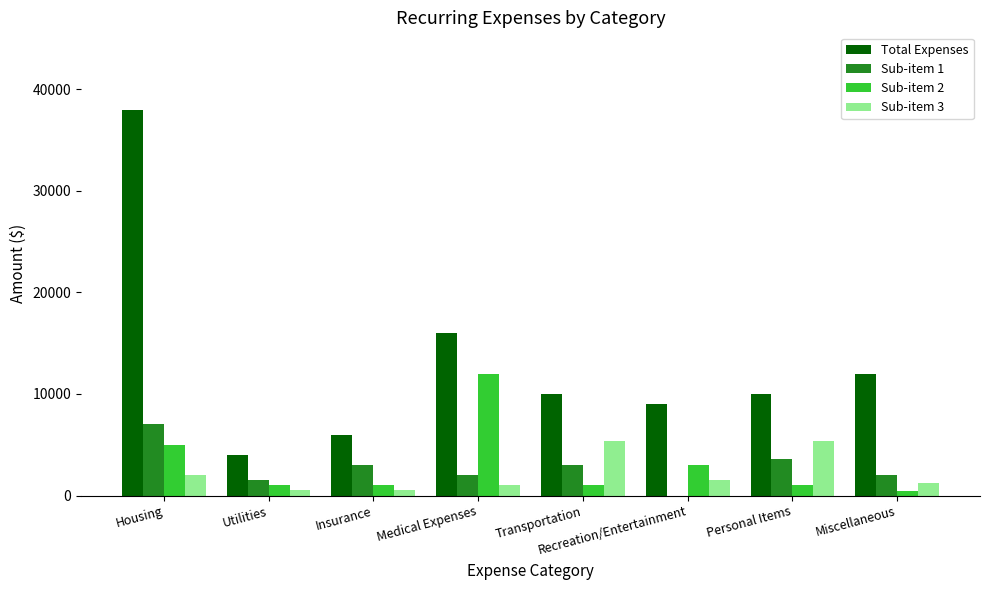

Is the value of Total Expenses at Recreation/Entertainment greater than the value of Sub-item 2 at Personal Items?

Yes